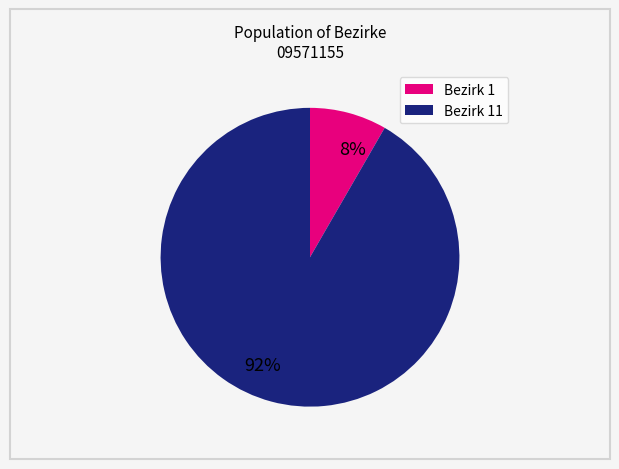

To the nearest percent, what is the average slice percentage?

50%